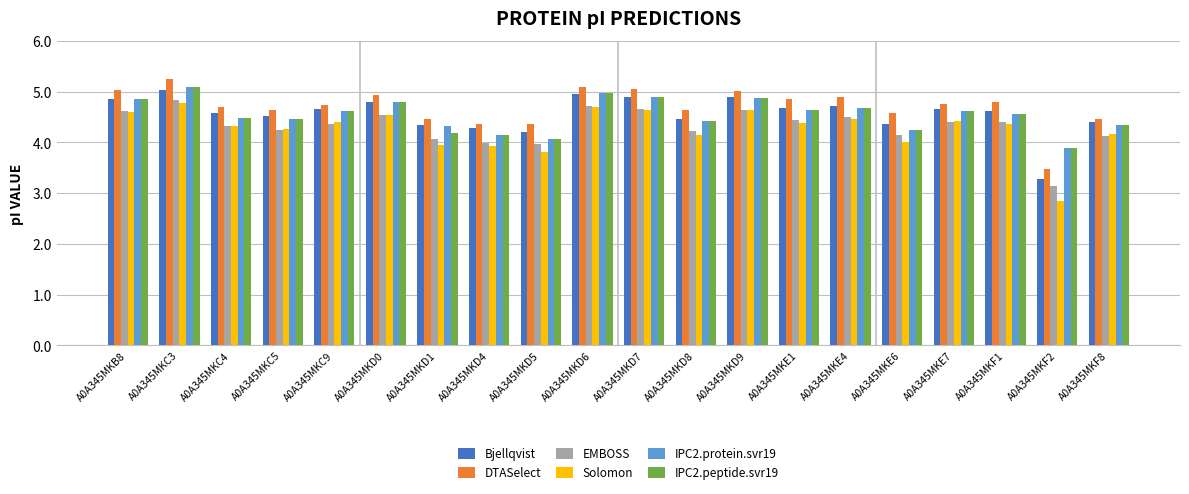

What is the smallest value displayed?

2.8